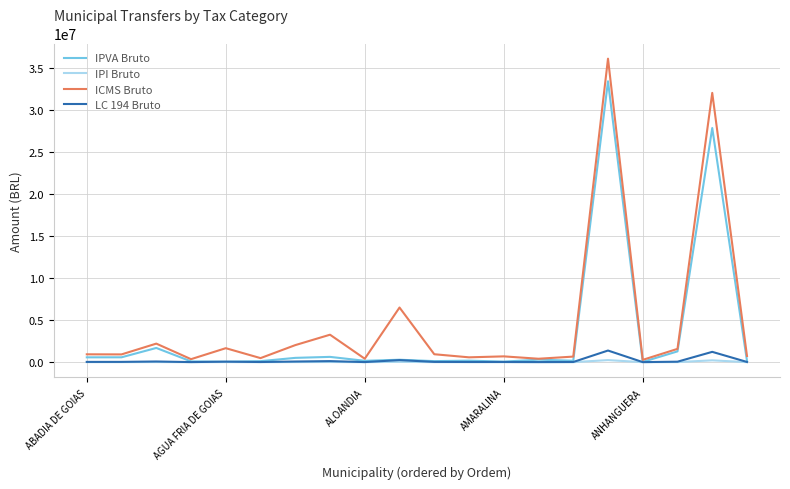

What is the maximum value for LC 194 Bruto?

1388183.3